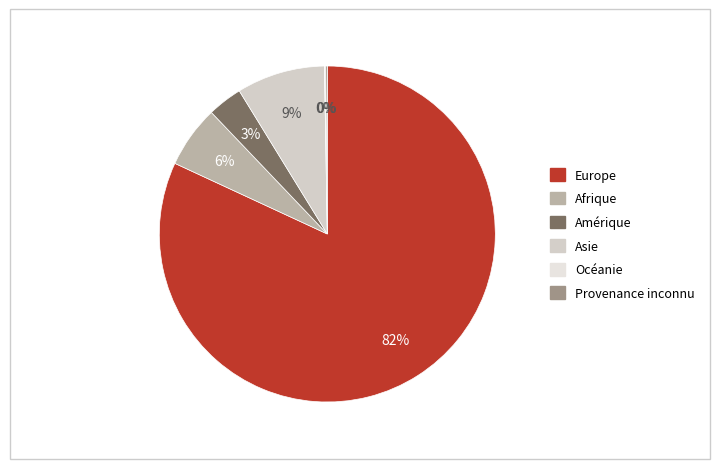

How many segments does this pie chart have?

6